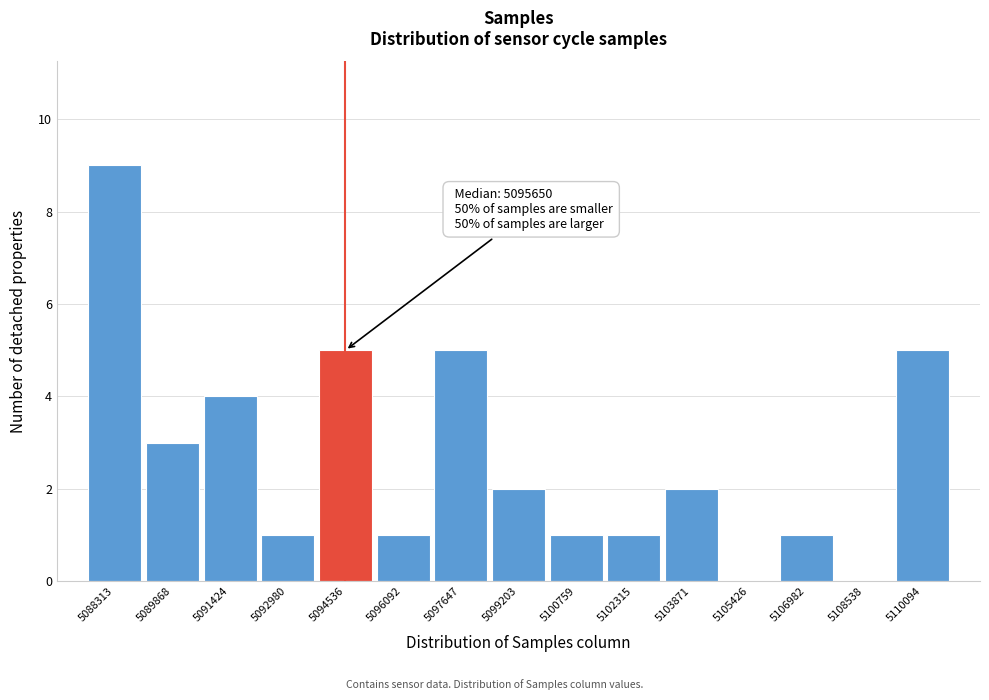

Reading left to right, extract all data points from this chart.

5088313=9	5089868=3	5091424=4	5092980=1	5094536=5	5096092=1	5097647=5	5099203=2	5100759=1	5102315=1	5103871=2	5105426=0	5106982=1	5108538=0	5110094=5